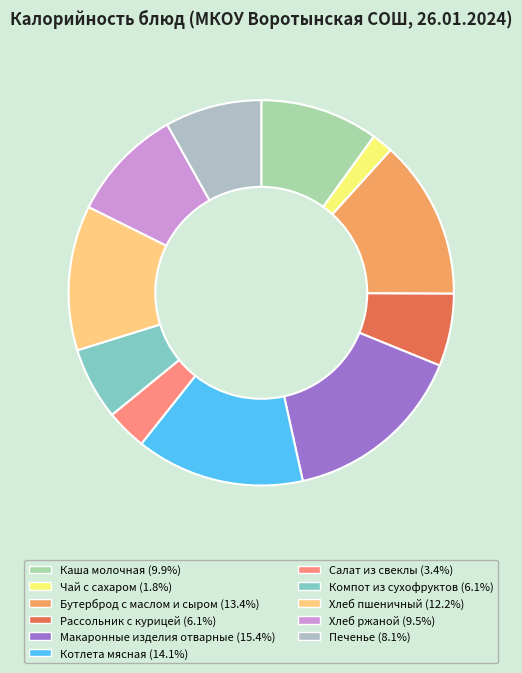

Combined, what portion of the pie is Чай с сахаром and Хлеб ржаной?

11.3%